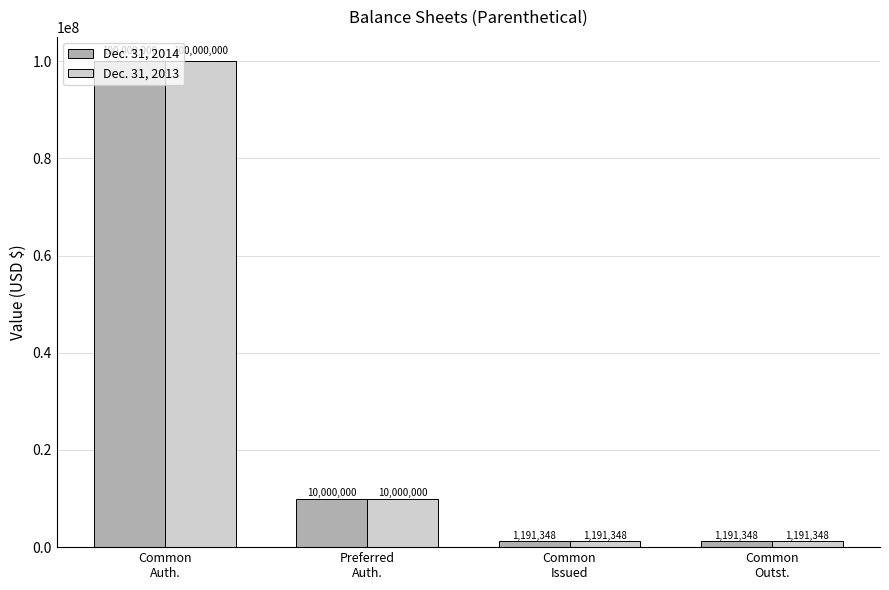

What is the sum of the Dec. 31, 2013 values at Common
Issued and Common
Outst.?

2382696